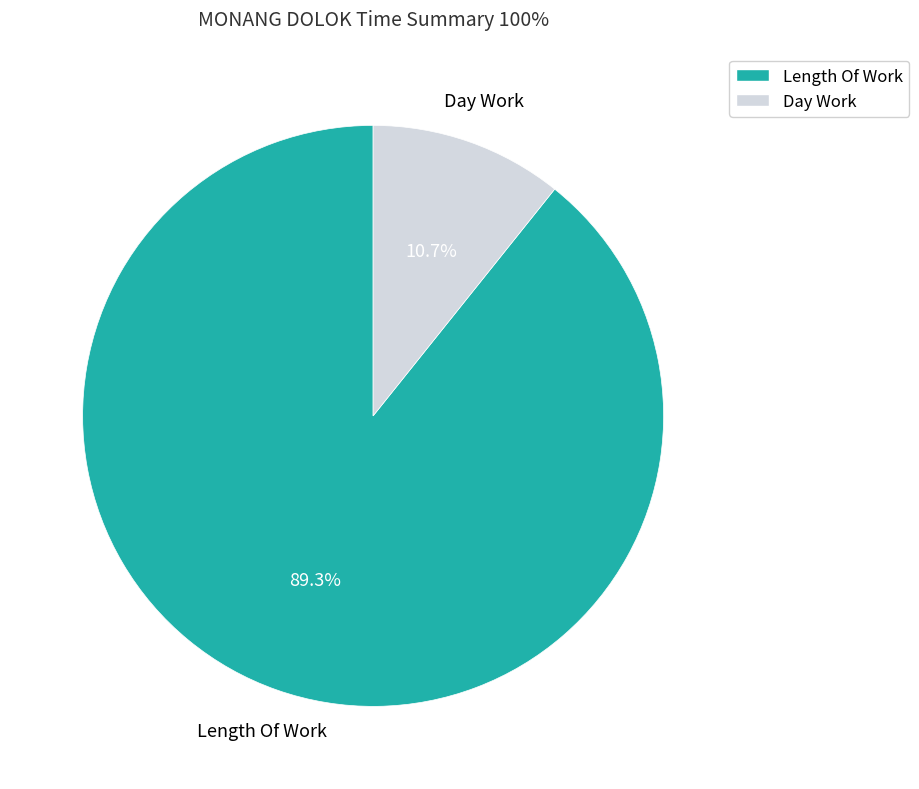

Is there a majority slice in this chart?

Yes